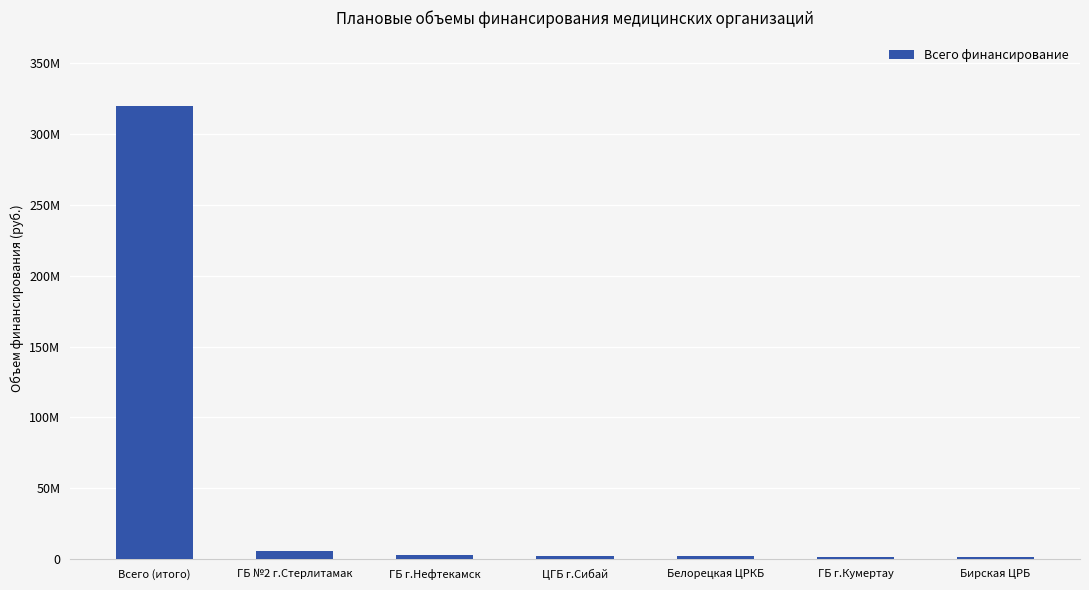

What is the minimum value shown in the chart?

1294240